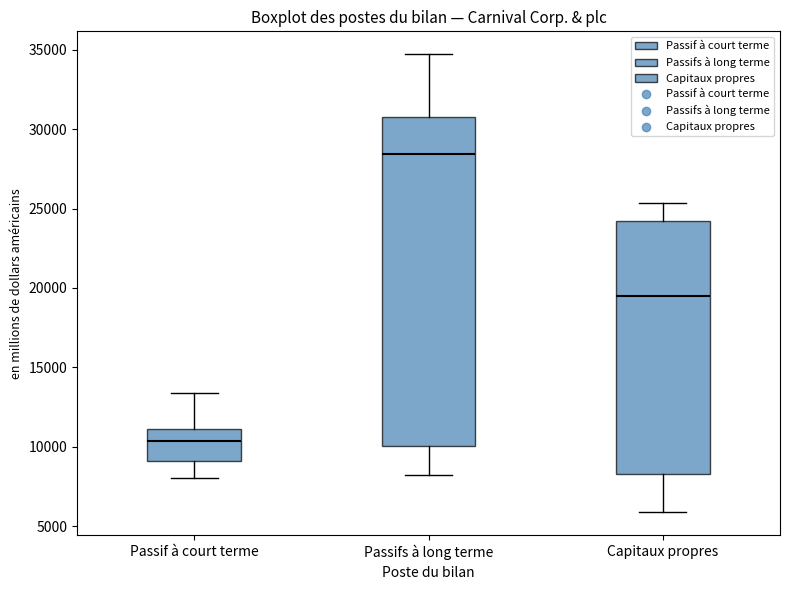

Comparing the boxes themselves (not the whiskers), which one is the tallest?

Passifs à long terme